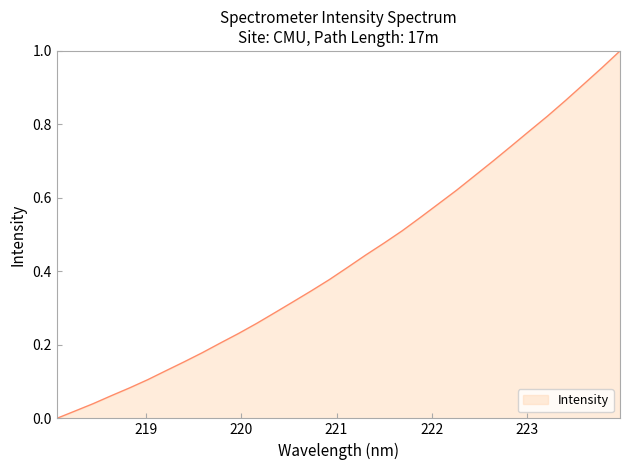

At which category does the chart reach its minimum across all series?

218.0596